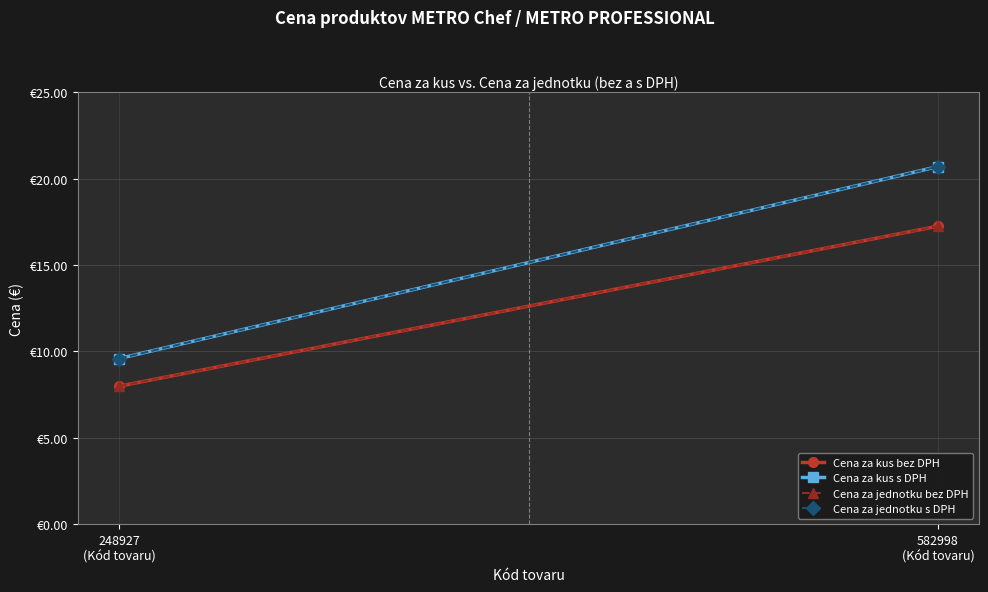

What position from the left is 248927
(Kód tovaru)?

1